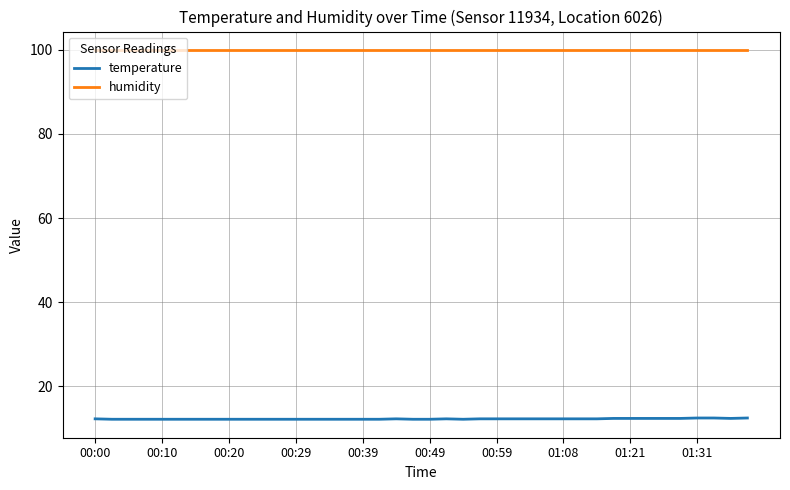

What is the smallest value displayed?

12.2